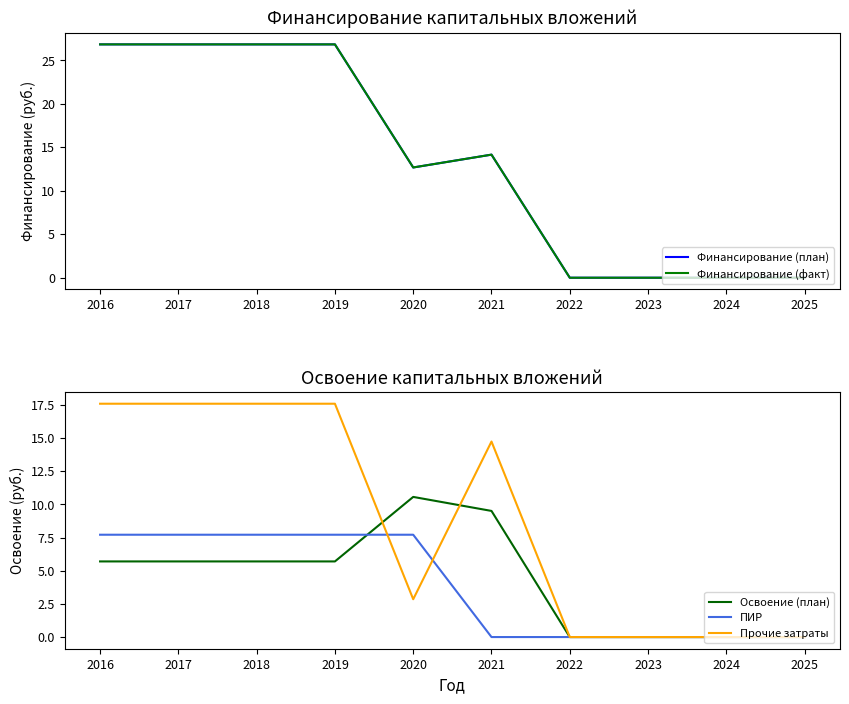

At which label does Финансирование (план) reach its minimum?

2022